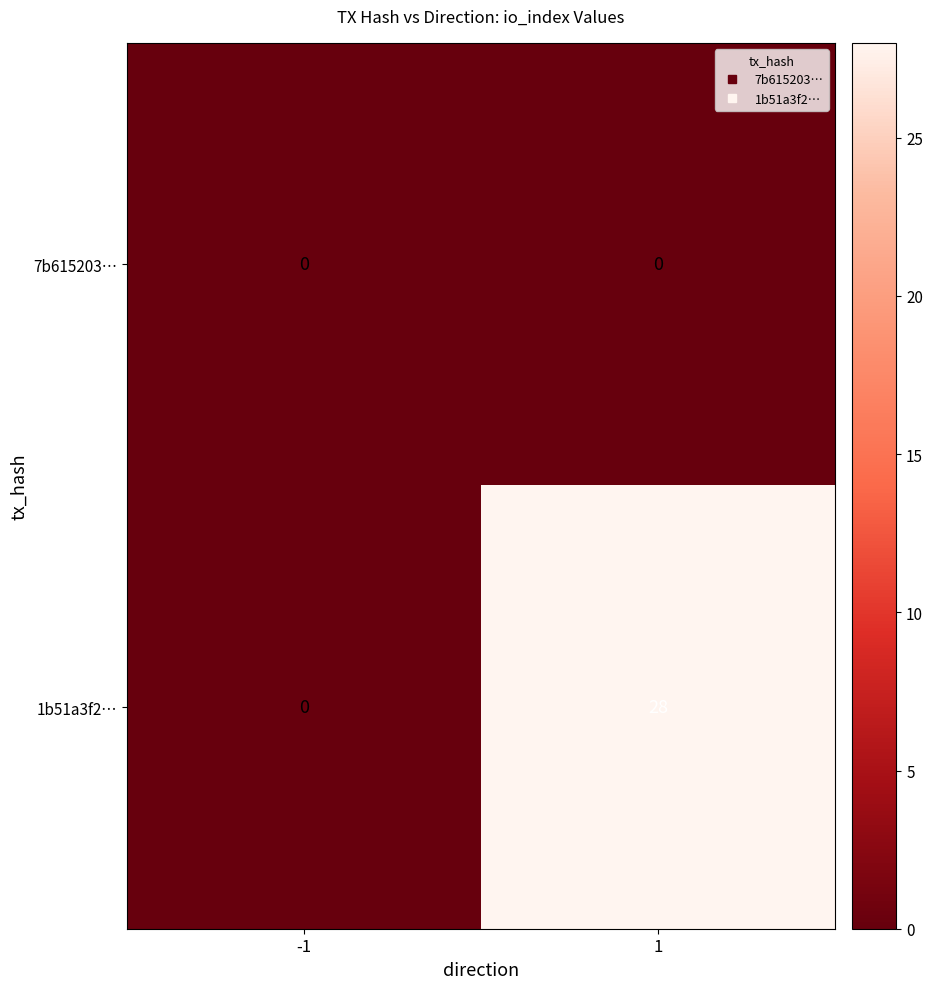

Between -1 and 1, which series saw the biggest shift?

1b51a3f2…